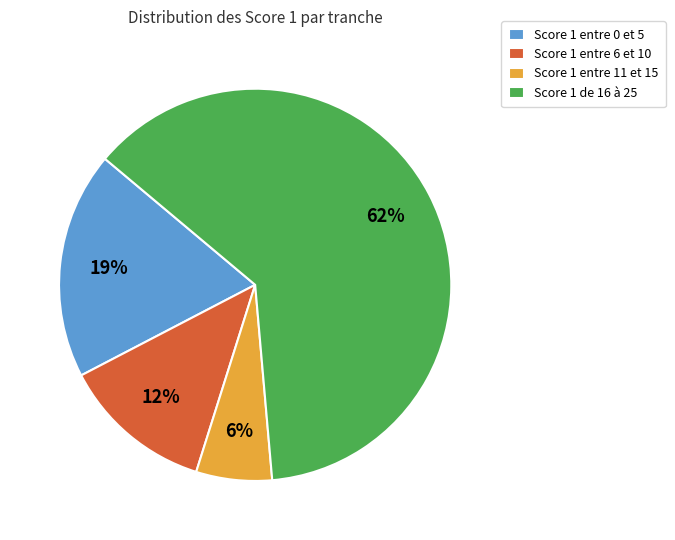

Which has a higher value, Score 1 de 16 à 25 or Score 1 entre 0 et 5?

Score 1 de 16 à 25